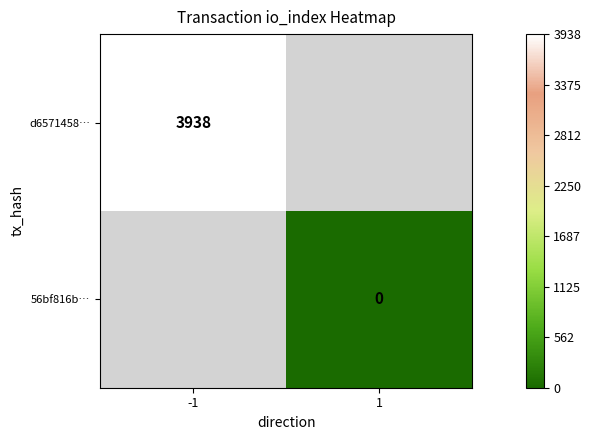

How many distinct data groups are displayed?

2